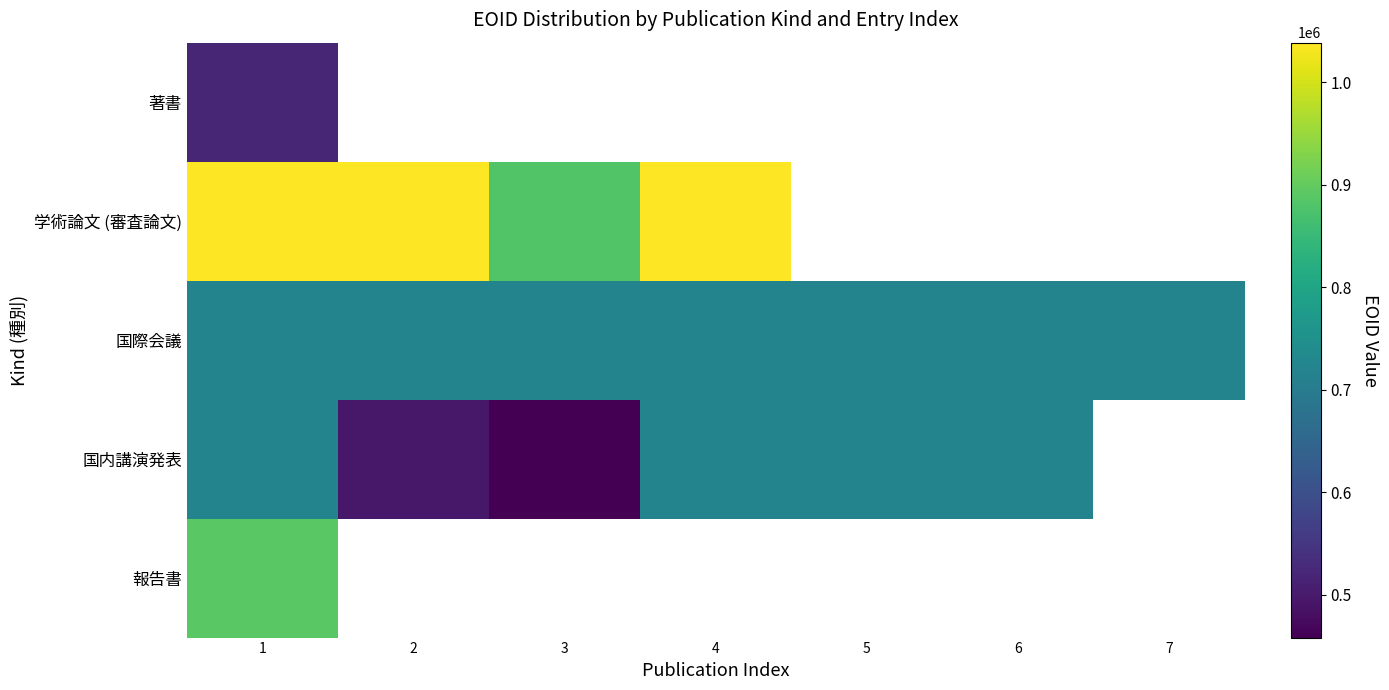

At which label is 学術論文 (審査論文) closest to 959594?

1